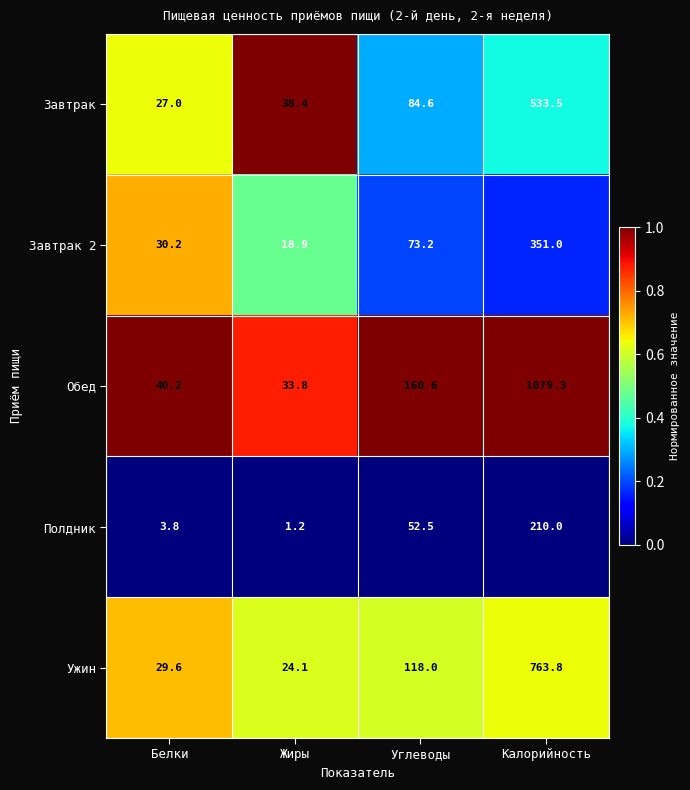

What is the spread (max minus min) of values at Белки?

36.4